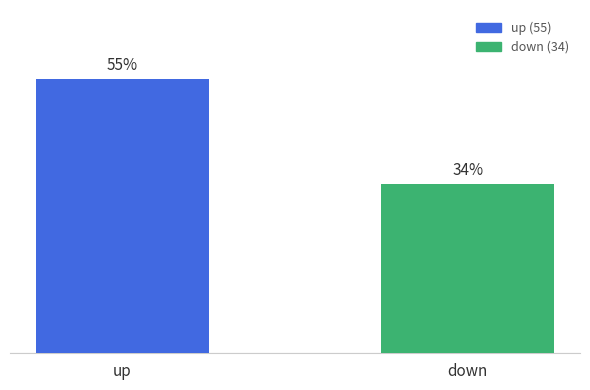

List the labels in order of value, largest first.

up, down